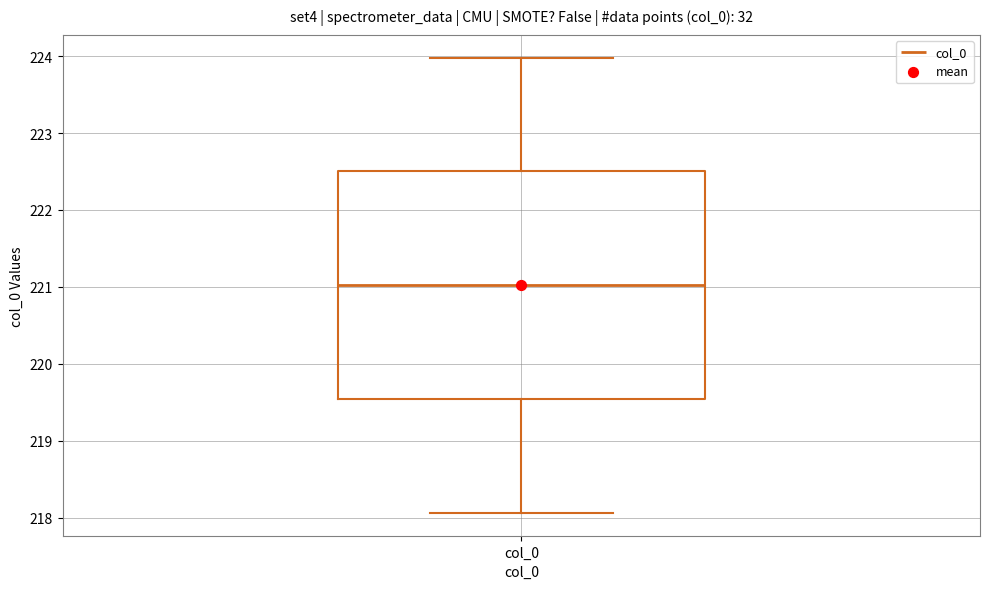

Read this box plot against the y-axis: the position of the median line, the range covered by the box, and the ends of both whiskers. The values are not printed on the chart, so give them approximately, as read against the axis.

median 221.0, box 219.5 to 222.5, whiskers 218.1 to 224.0